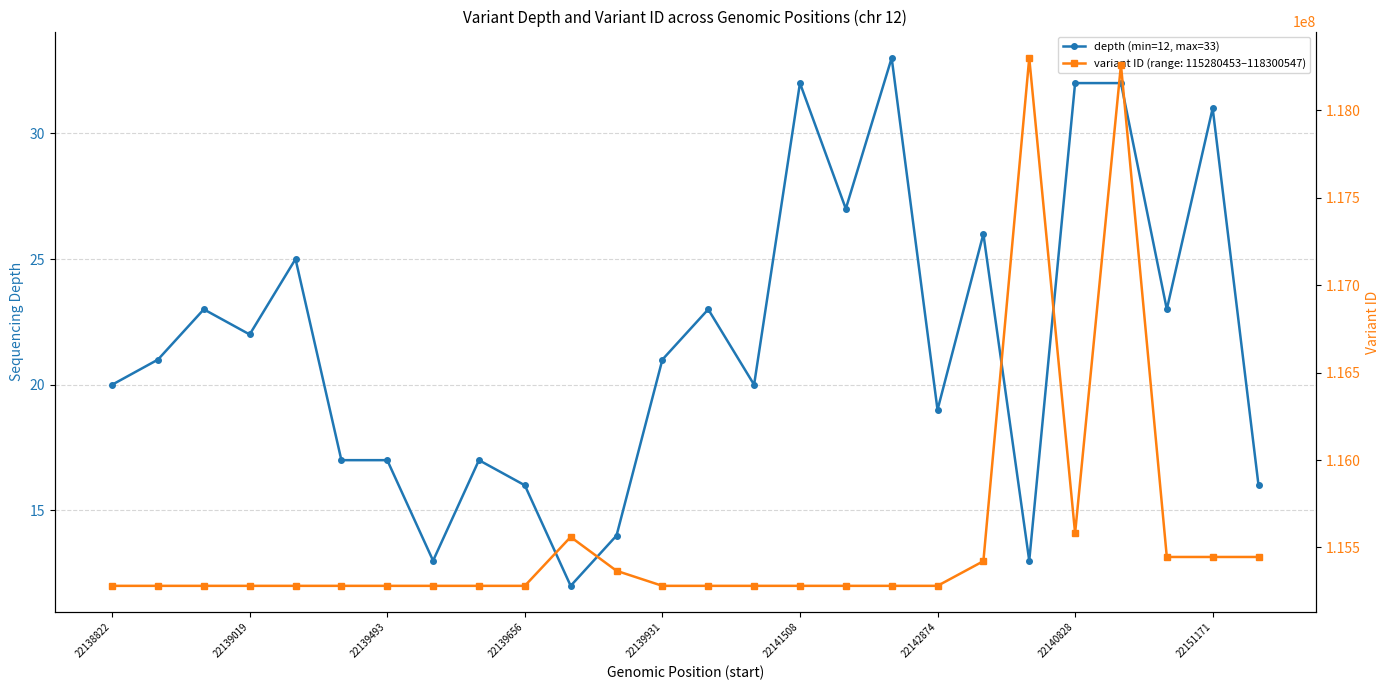

Reading right to left, transcribe all the data shown in this chart.

16	31	23	32	32	13	26	19	33	27	32	20	23	21	14	12	16	17	13	17	17	25	22	23	21	20